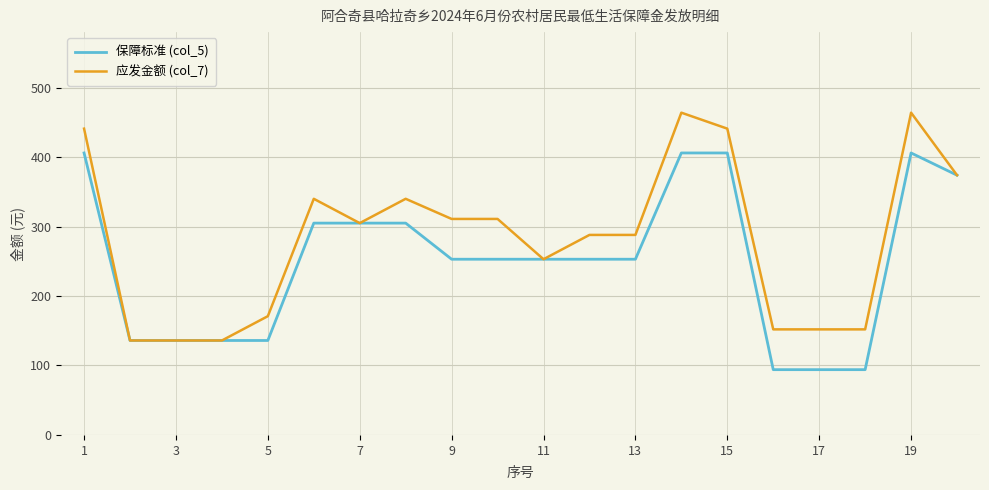

What is the minimum value for 保障标准 (col_5)?

94